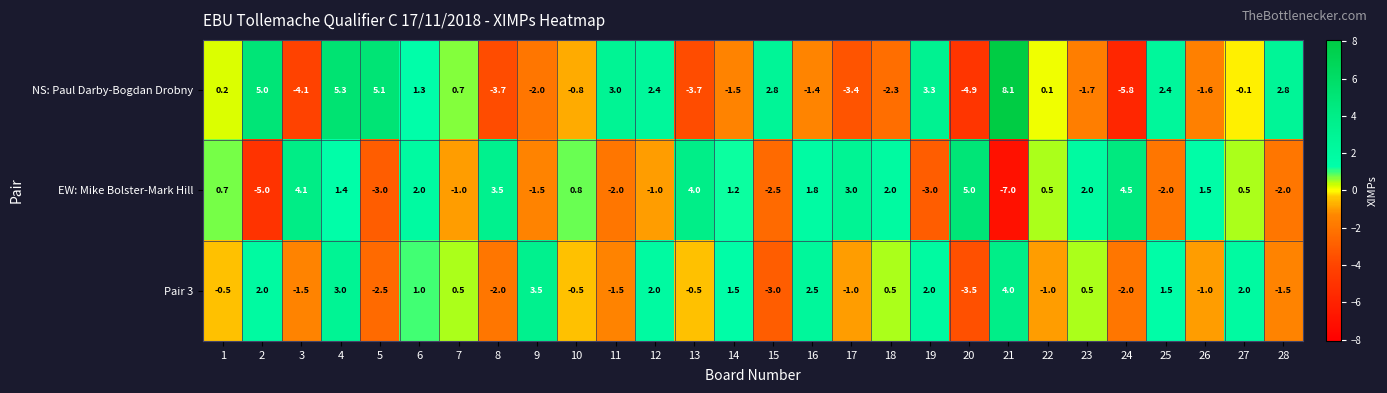

Which series has the largest range (max minus min)?

NS: Paul Darby-Bogdan Drobny